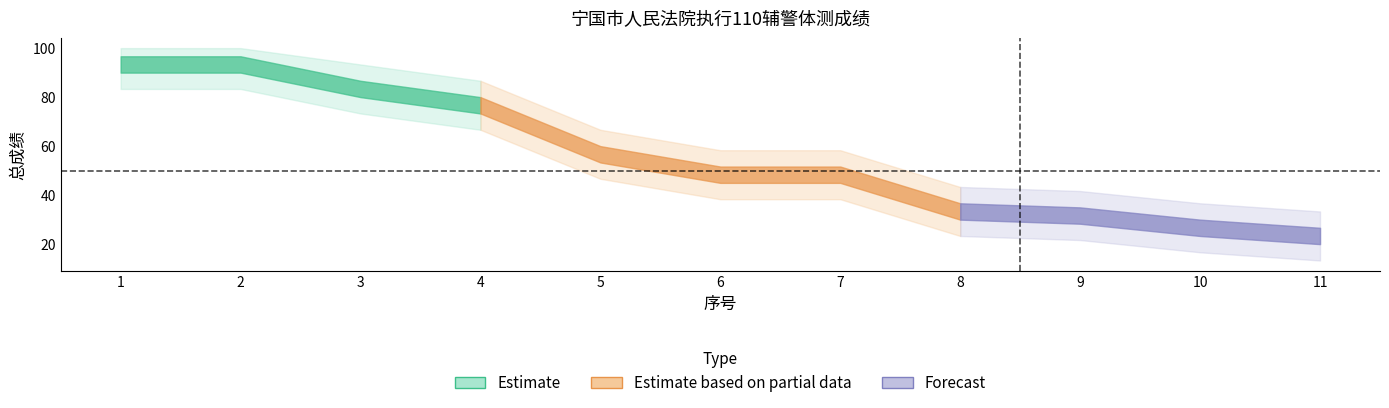

What is the ratio of the value at 1 to the value at 7?

1.9